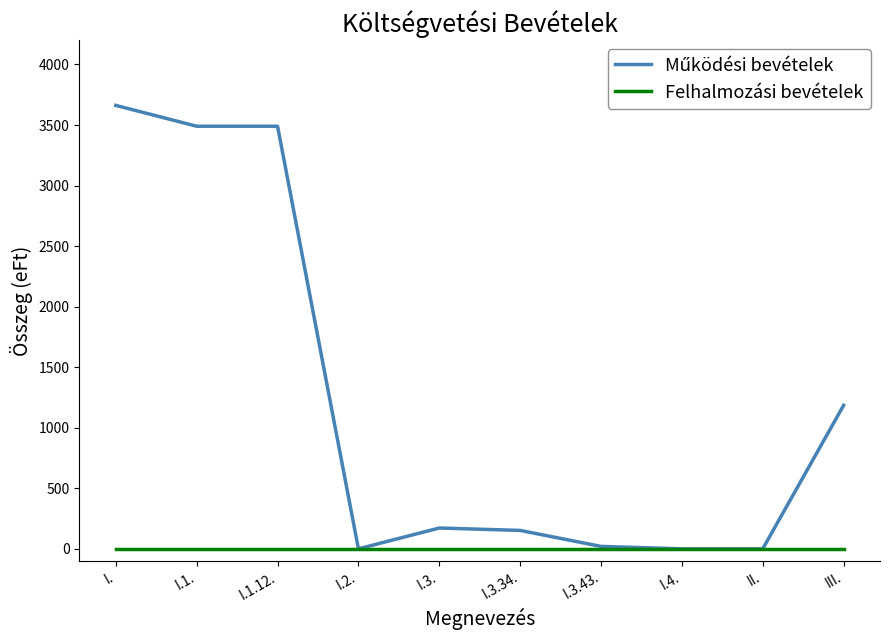

At which category is the sum across all series the highest?

I.